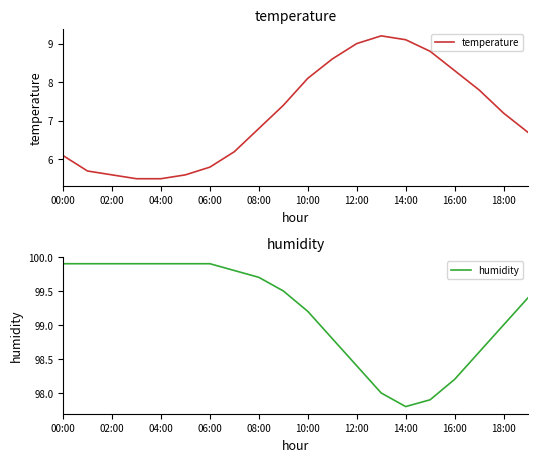

At how many categories does at least one series exceed 10?

20